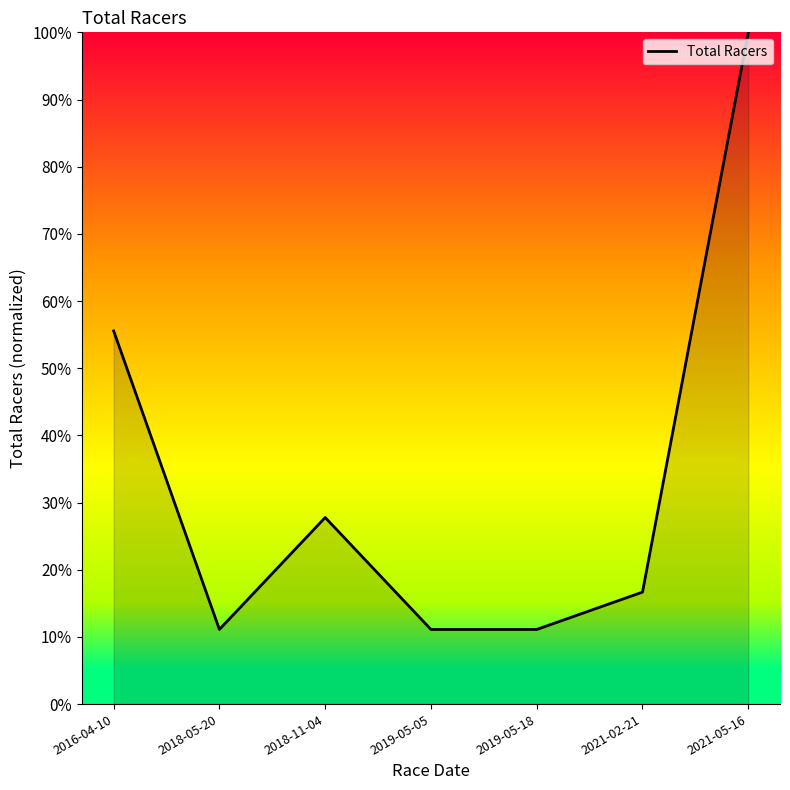

Which has a higher value, 2021-02-21 or 2021-05-16?

2021-05-16